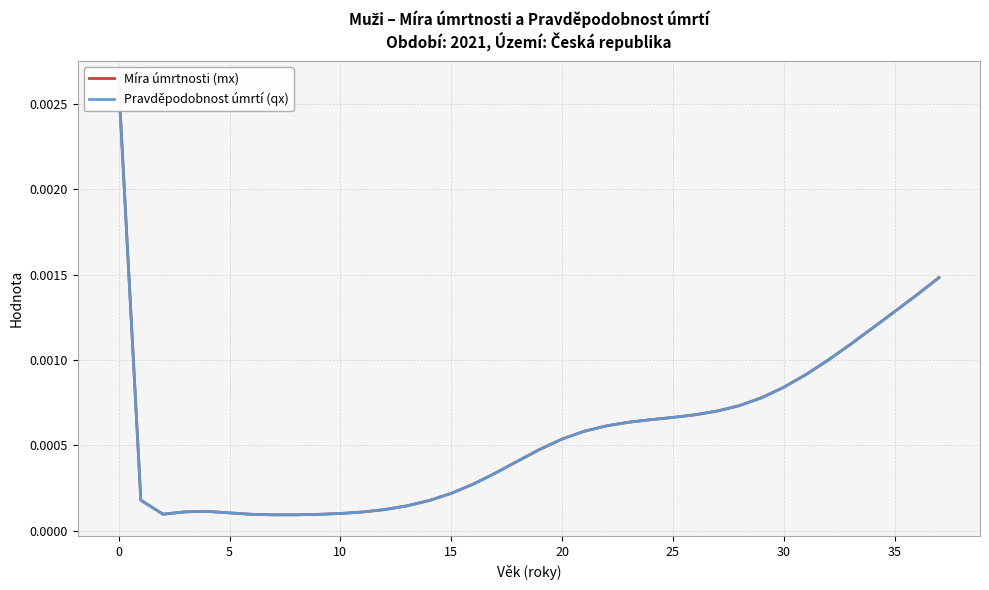

At how many categories does at least one series exceed 0?

38